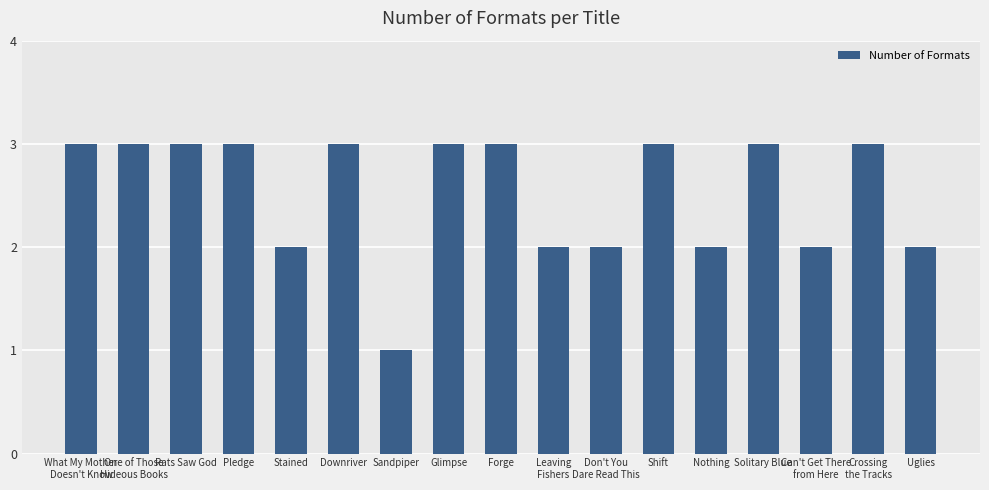

What is the sum of the values at Don't You
Dare Read This and Pledge?

5